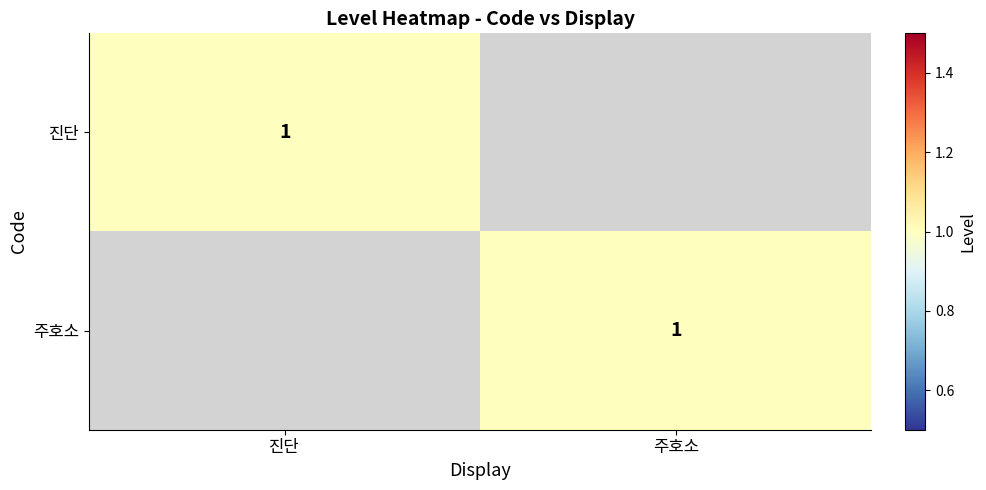

True or false: 주호소 has a value of 0 at 주호소.

False